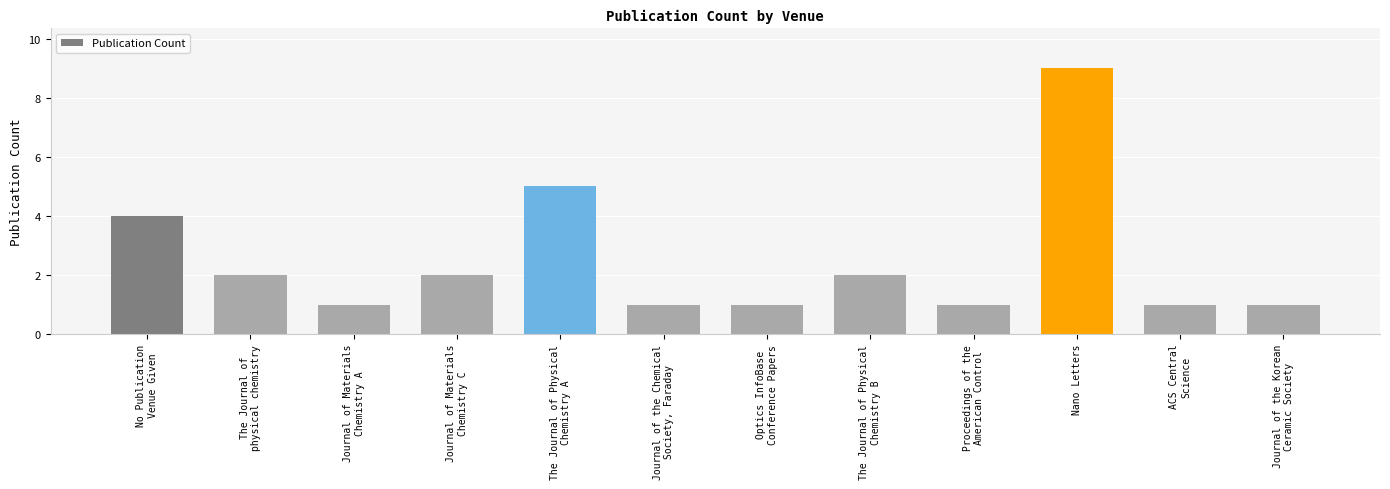

Reading right to left, transcribe all the data shown in this chart.

Journal of the Korean
Ceramic Society=1	ACS Central
Science=1	Nano Letters=9	Proceedings of the
American Control=1	The Journal of Physical
Chemistry B=2	Optics InfoBase
Conference Papers=1	Journal of the Chemical
Society, Faraday=1	The Journal of Physical
Chemistry A=5	Journal of Materials
Chemistry C=2	Journal of Materials
Chemistry A=1	The Journal of
physical chemistry=2	No Publication
Venue Given=4